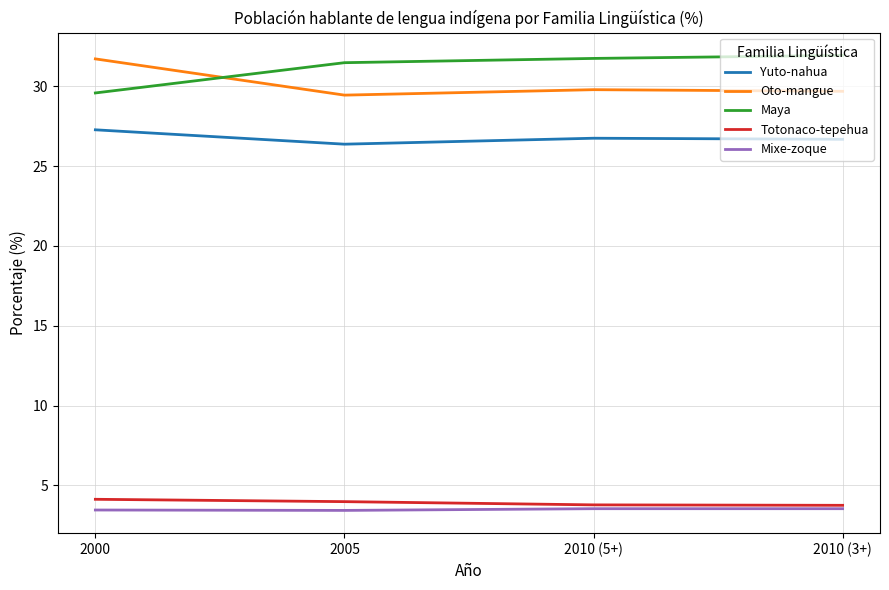

True or false: Totonaco-tepehua and Yuto-nahua cross at least once.

False